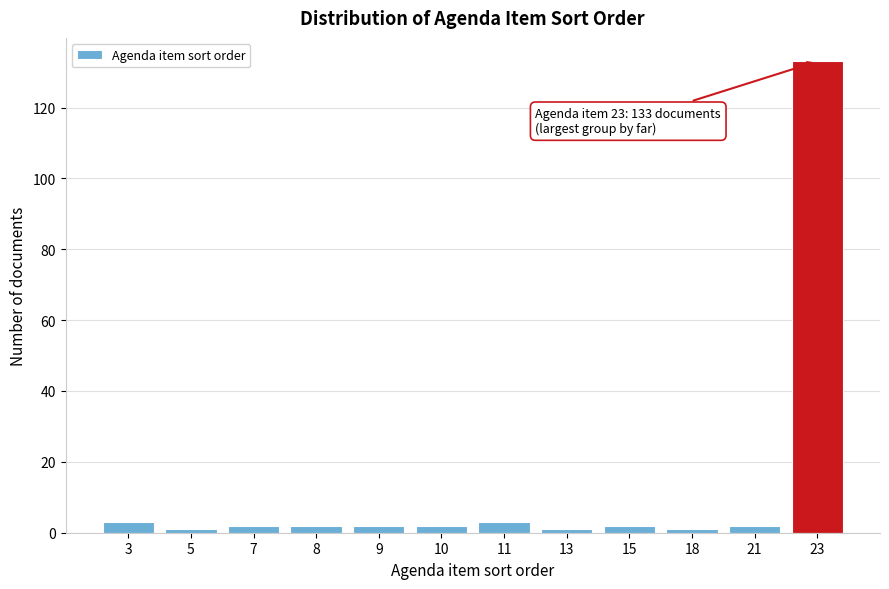

Reading left to right, what are all the values shown in this chart?

3=3	5=1	7=2	8=2	9=2	10=2	11=3	13=1	15=2	18=1	21=2	23=133